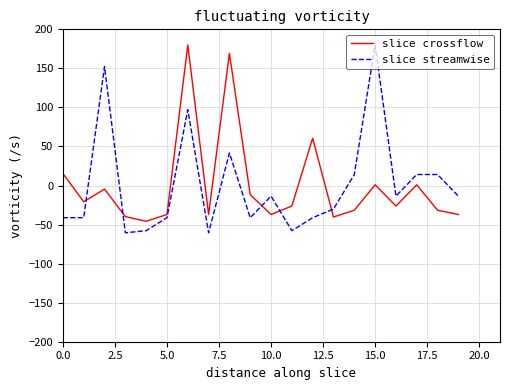

True or false: slice streamwise and slice crossflow intersect in this chart.

True